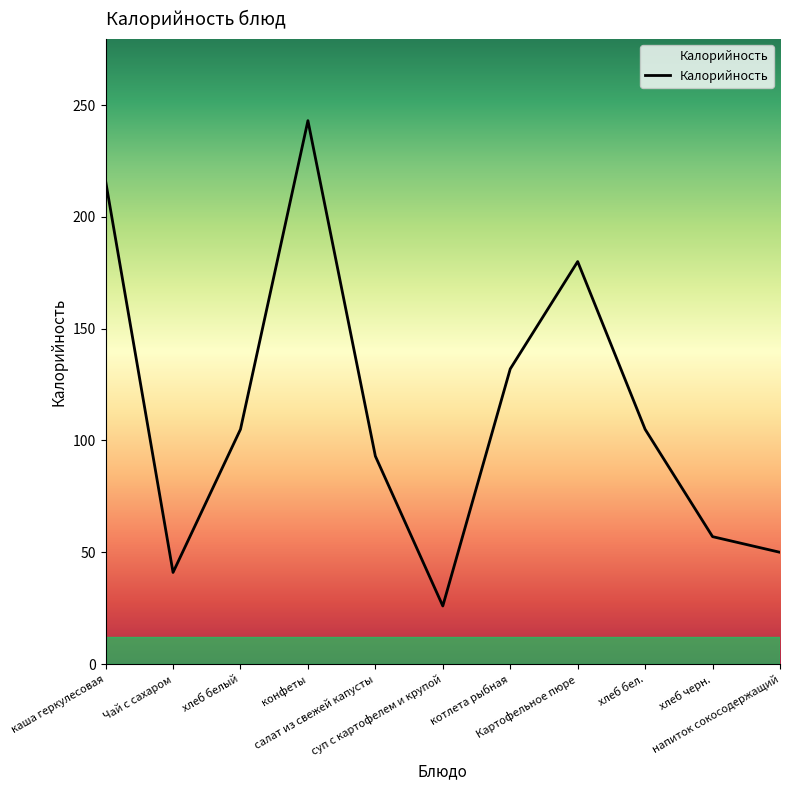

At which category does the chart reach its minimum across all series?

суп с картофелем и крупой